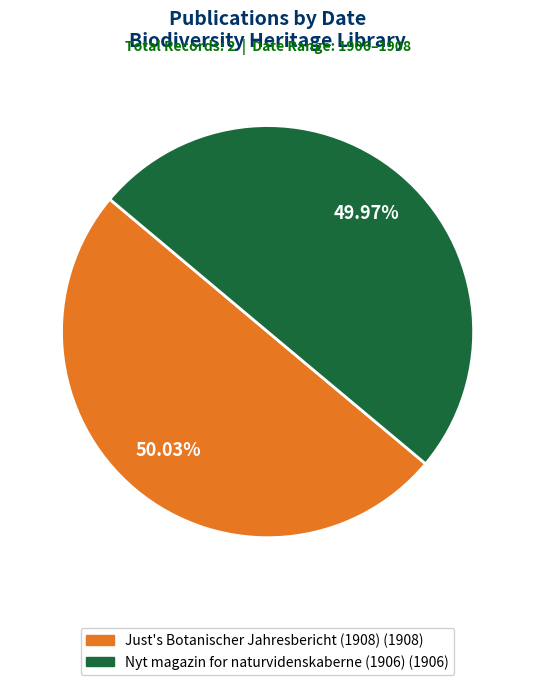

What percentage do Just's Botanischer Jahresbericht (1908) and Nyt magazin for naturvidenskaberne (1906) together represent?

100.0%